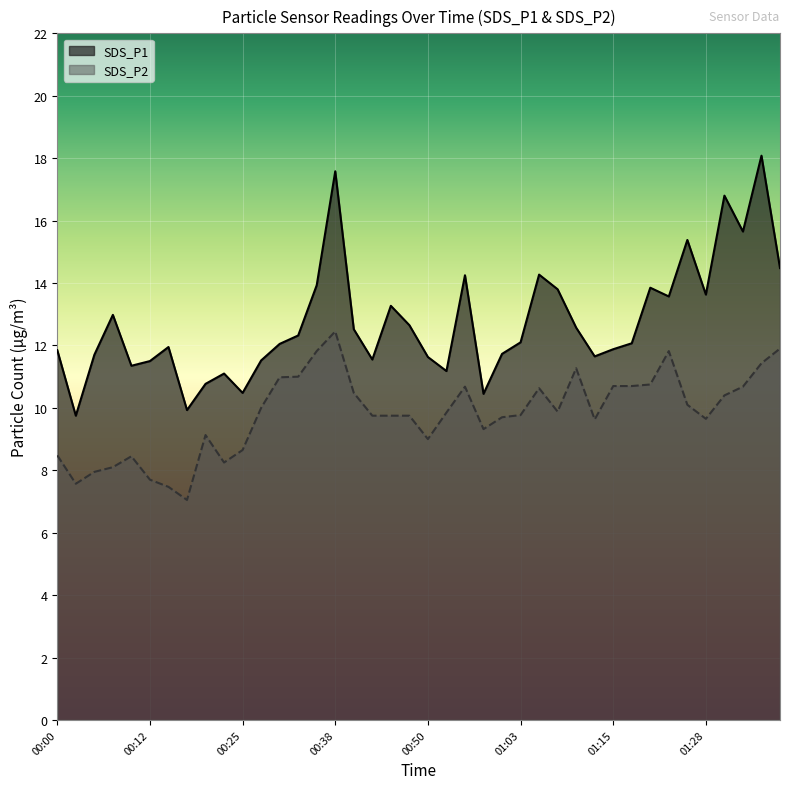

How many data points in SDS_P1 are less than 12?

18